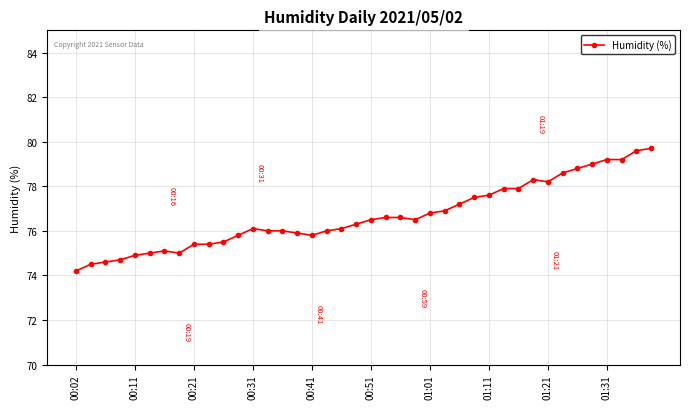

What is the average value?

76.7